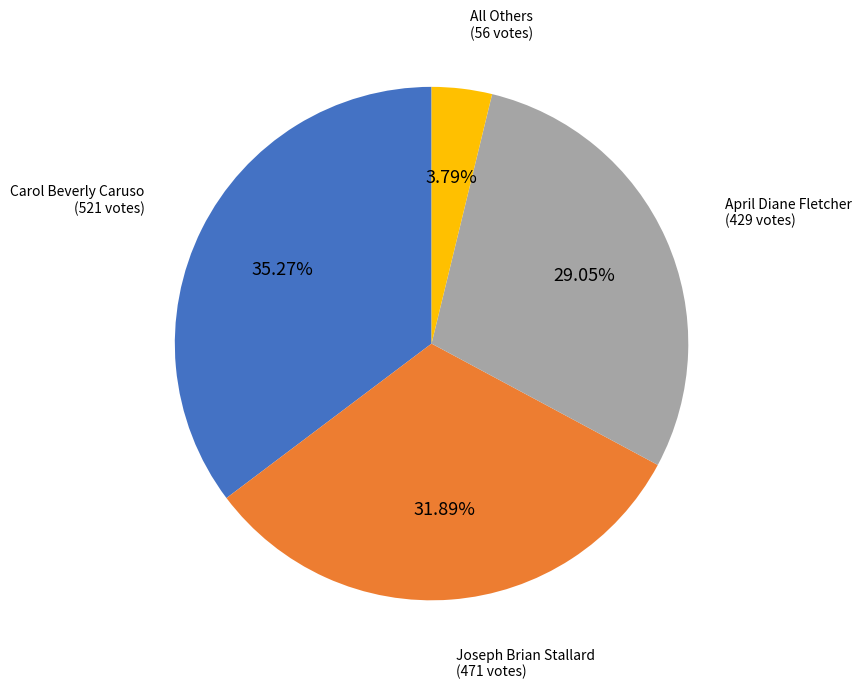

Does any single category account for the majority?

No